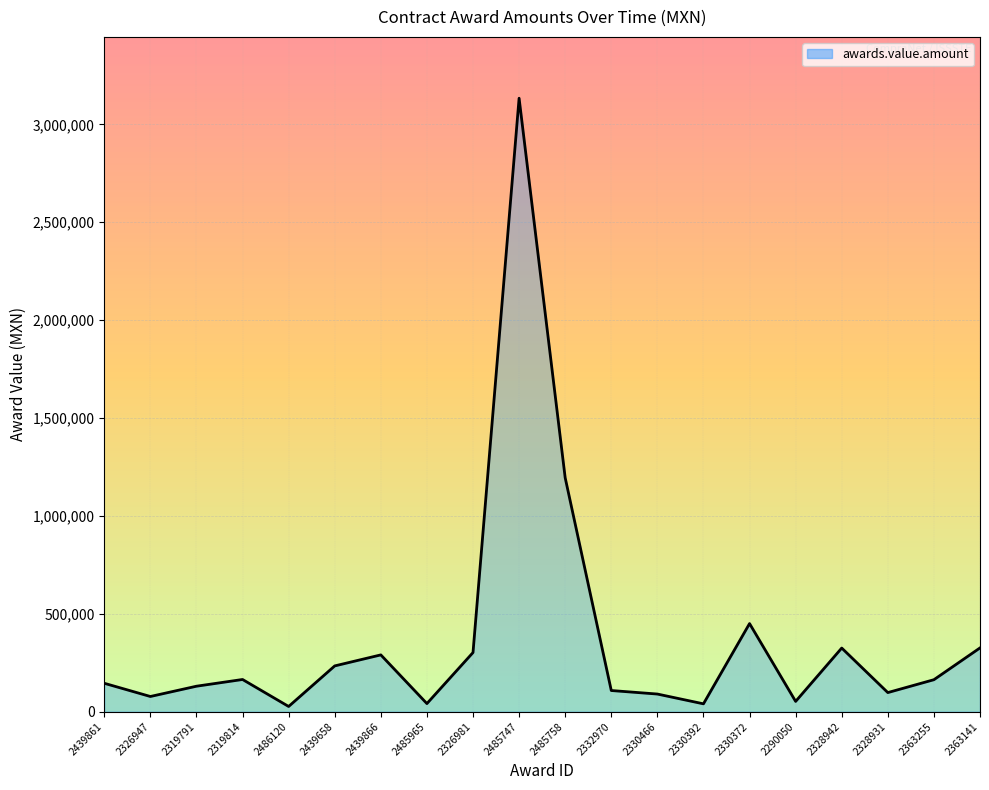

Between 2485758 and 2330392, which is larger?

2485758